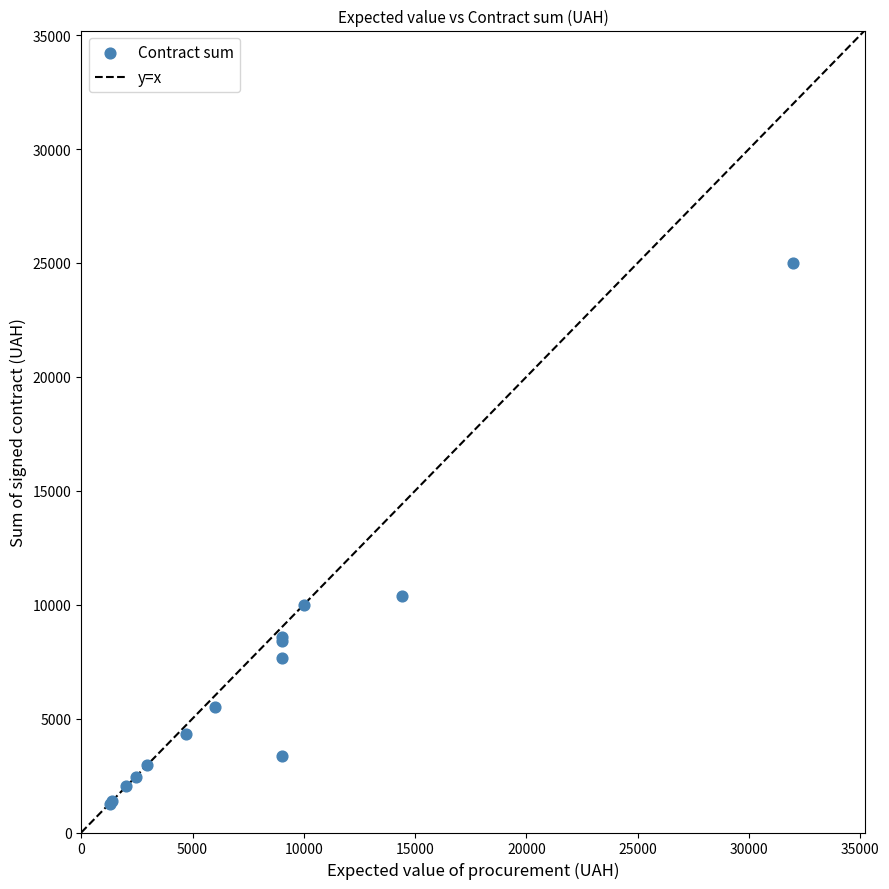

What Y value in the scatter plot is closest to 13134?

10400.0